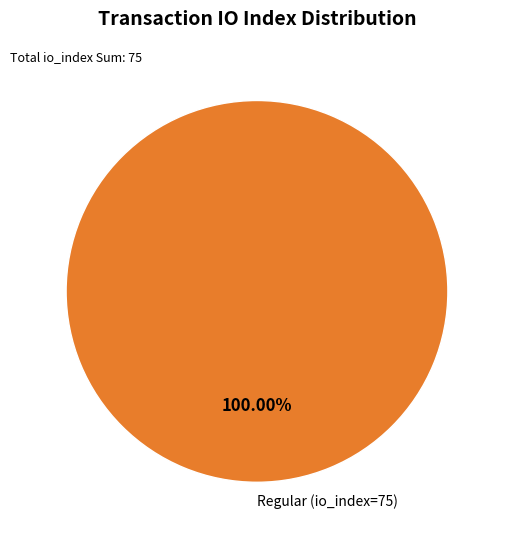

How many slices are in this pie chart?

1